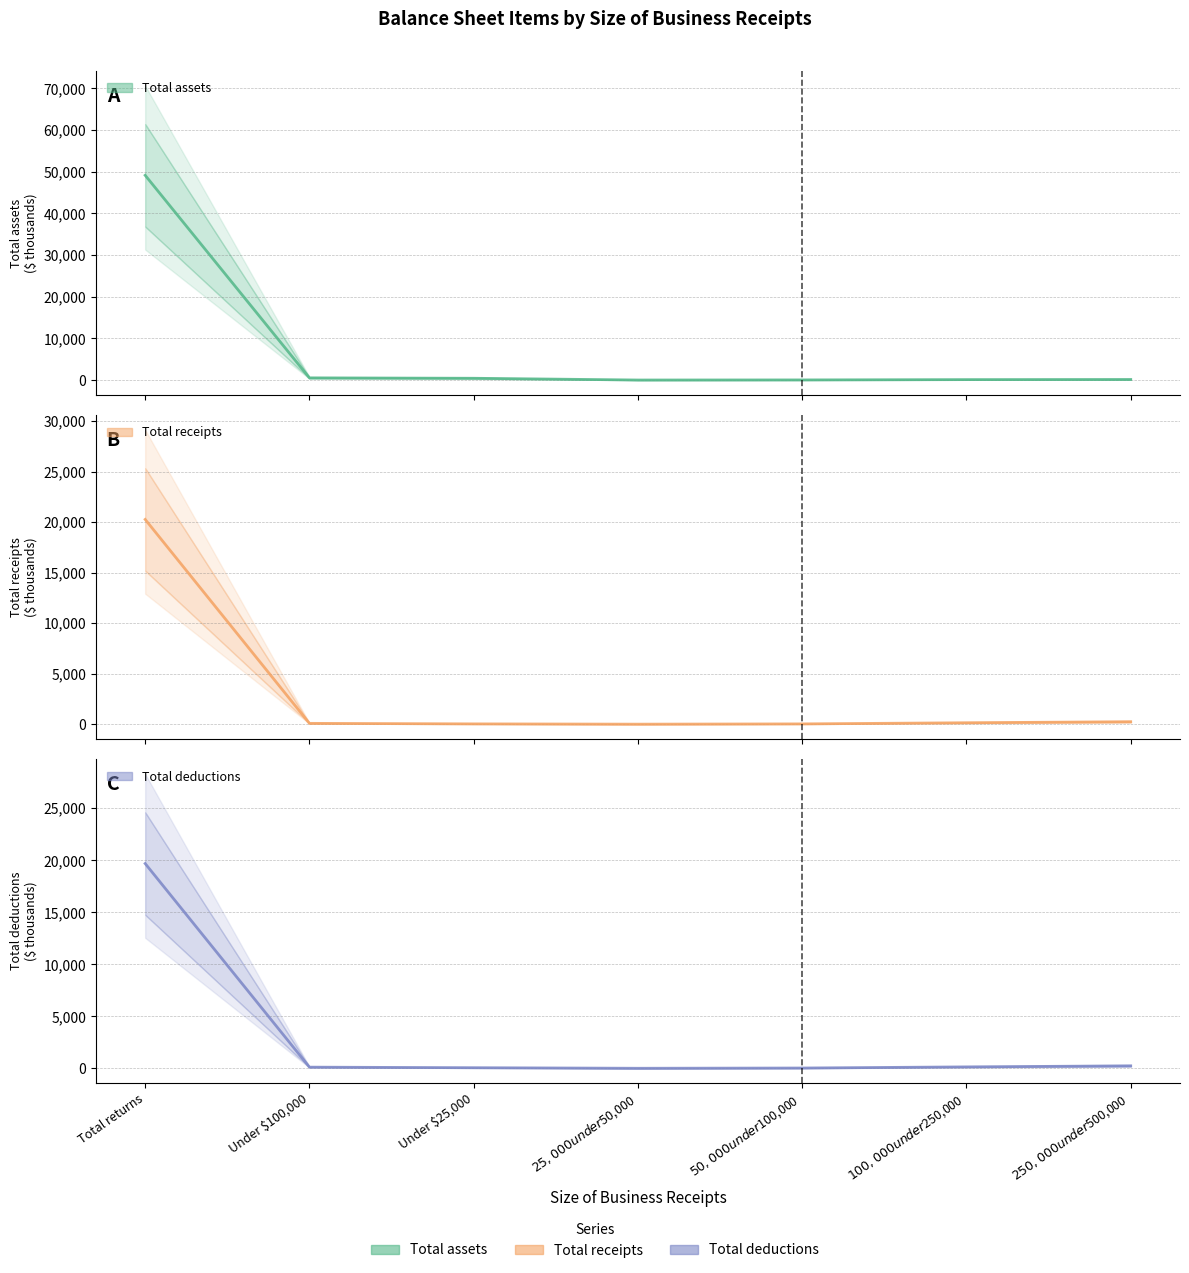

Between $25,000 under $50,000 and $100,000 under $250,000, which series saw the biggest shift?

Total receipts